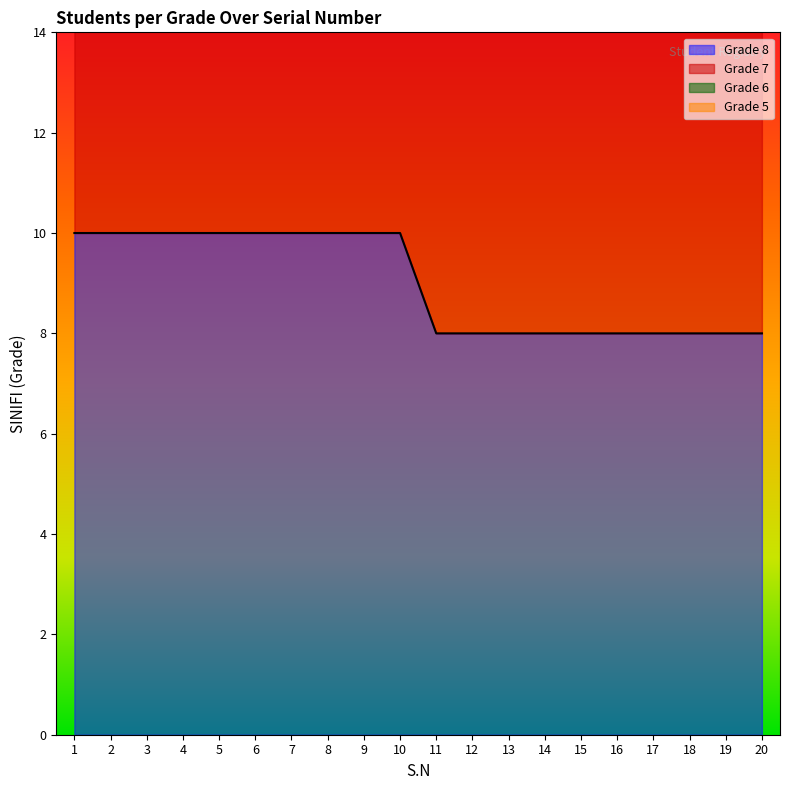

True or false: Grade 7 and Grade 8 intersect in this chart.

False